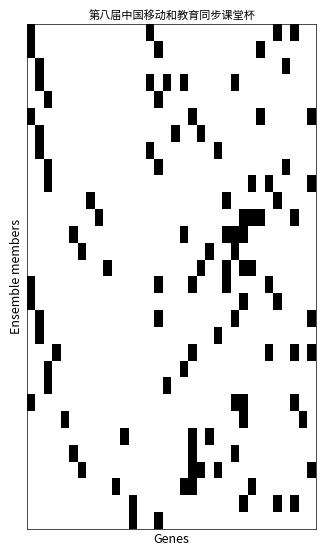

Count the number of categories in the chart.

34